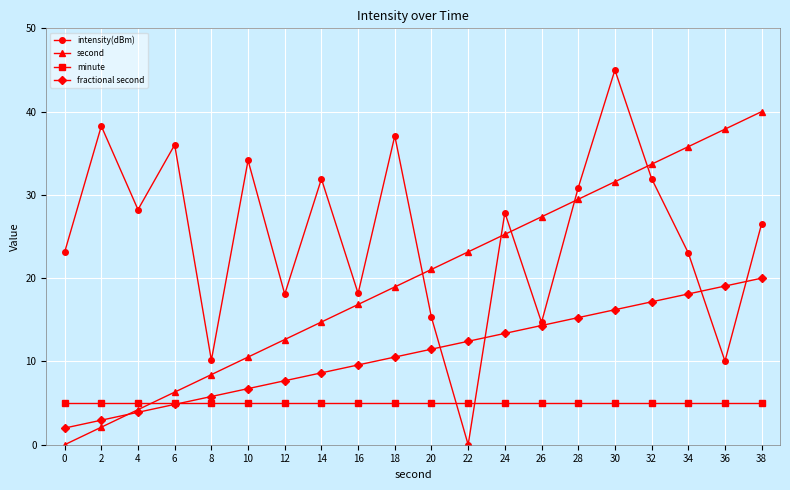

What is the greatest value displayed?

45.0